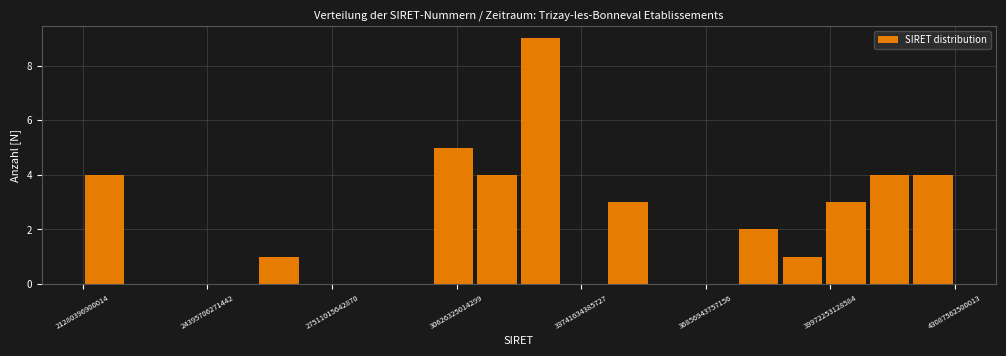

Read against the x-axis, roughly where is the centre of the tallest bar?

32500000000000